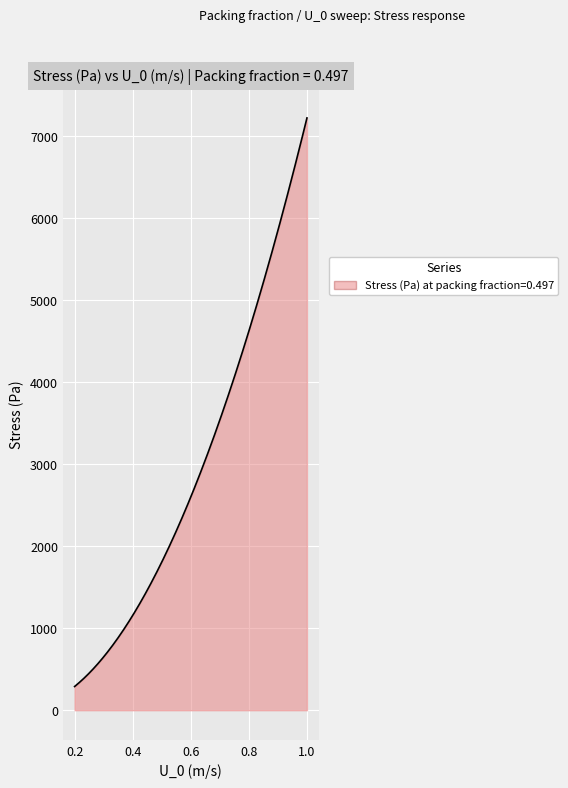

What is the minimum value shown in the chart?

288.8